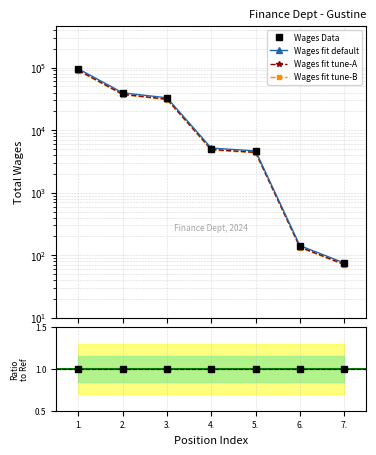

What is the change in value from 1. to 3.?

-58112.4